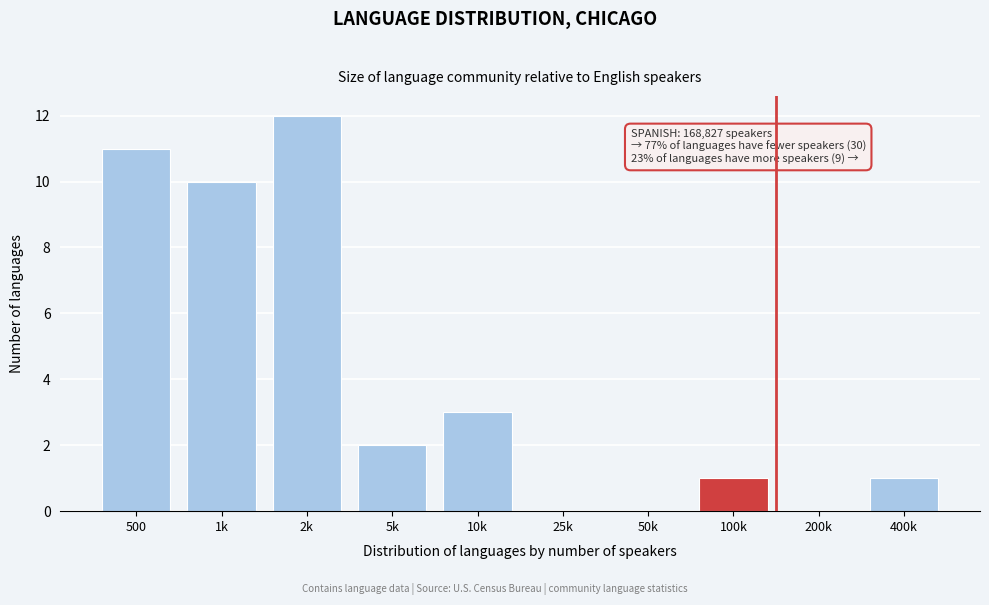

Reading right to left, list all the values displayed in this chart.

400k=1	200k=0	100k=1	50k=0	25k=0	10k=3	5k=2	2k=12	1k=10	500=11